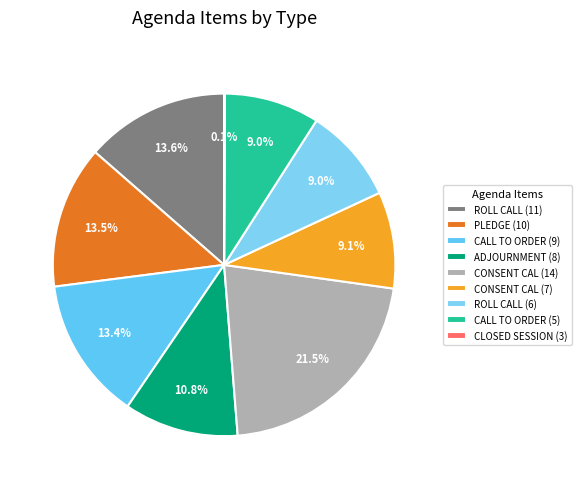

Is there any slice that represents more than half of the pie?

No